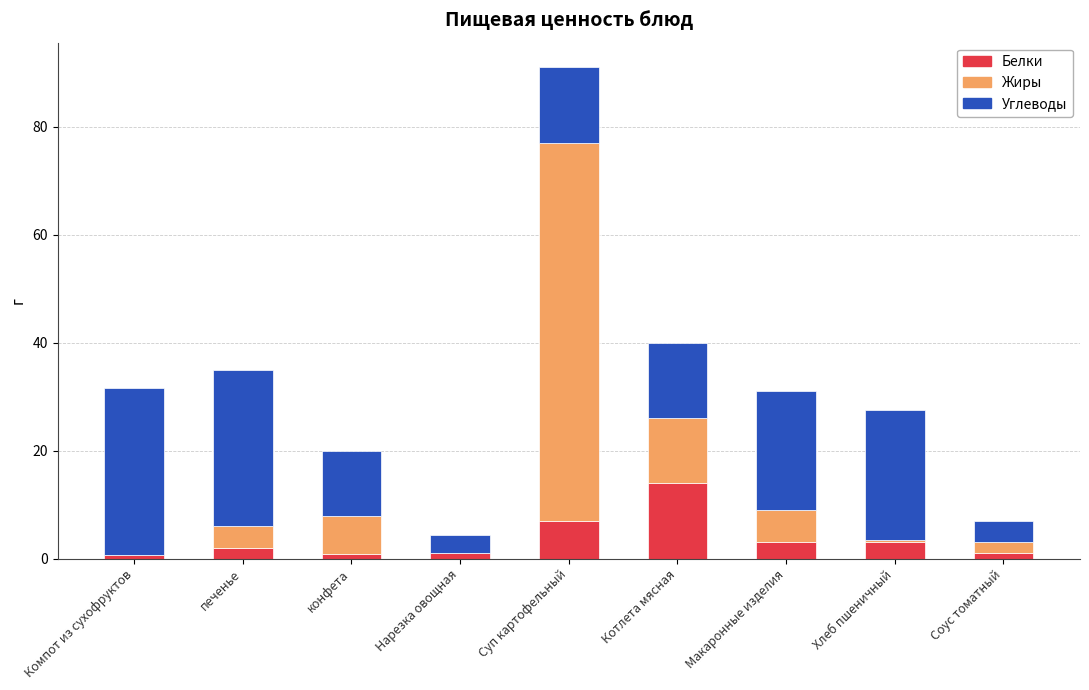

Are the bars horizontal?

No